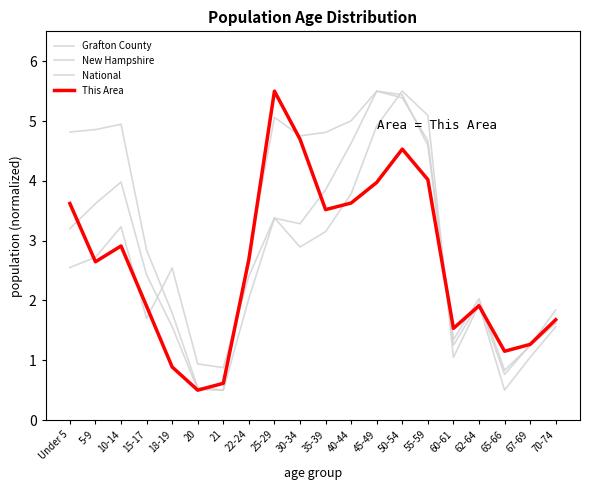

Reading right to left, extract all data points from this chart.

Grafton County: 70-74=1.6	67-69=1.0	65-66=0.5	62-64=1.9	60-61=1.0	55-59=5.1	50-54=5.5	45-49=4.9	40-44=3.8	35-39=3.2	30-34=2.9	25-29=3.4	22-24=2.4	21=0.9	20=0.9	18-19=2.5	15-17=1.7	10-14=3.2	5-9=2.7	Under 5=2.6
New Hampshire: 70-74=1.6	67-69=1.2	65-66=0.8	62-64=2.0	60-61=1.3	55-59=4.6	50-54=5.4	45-49=5.5	40-44=4.6	35-39=3.9	30-34=3.3	25-29=3.4	22-24=2.0	21=0.5	20=0.5	18-19=1.6	15-17=2.4	10-14=4.0	5-9=3.6	Under 5=3.2
National: 70-74=1.8	67-69=1.3	65-66=0.8	62-64=2.0	60-61=1.3	55-59=4.7	50-54=5.4	45-49=5.5	40-44=5.0	35-39=4.8	30-34=4.8	25-29=5.1	22-24=2.8	21=0.5	20=0.5	18-19=1.8	15-17=2.8	10-14=4.9	5-9=4.9	Under 5=4.8
This Area: 70-74=1.7	67-69=1.3	65-66=1.2	62-64=1.9	60-61=1.5	55-59=4.0	50-54=4.5	45-49=4.0	40-44=3.6	35-39=3.5	30-34=4.7	25-29=5.5	22-24=2.7	21=0.6	20=0.5	18-19=0.9	15-17=1.9	10-14=2.9	5-9=2.6	Under 5=3.6